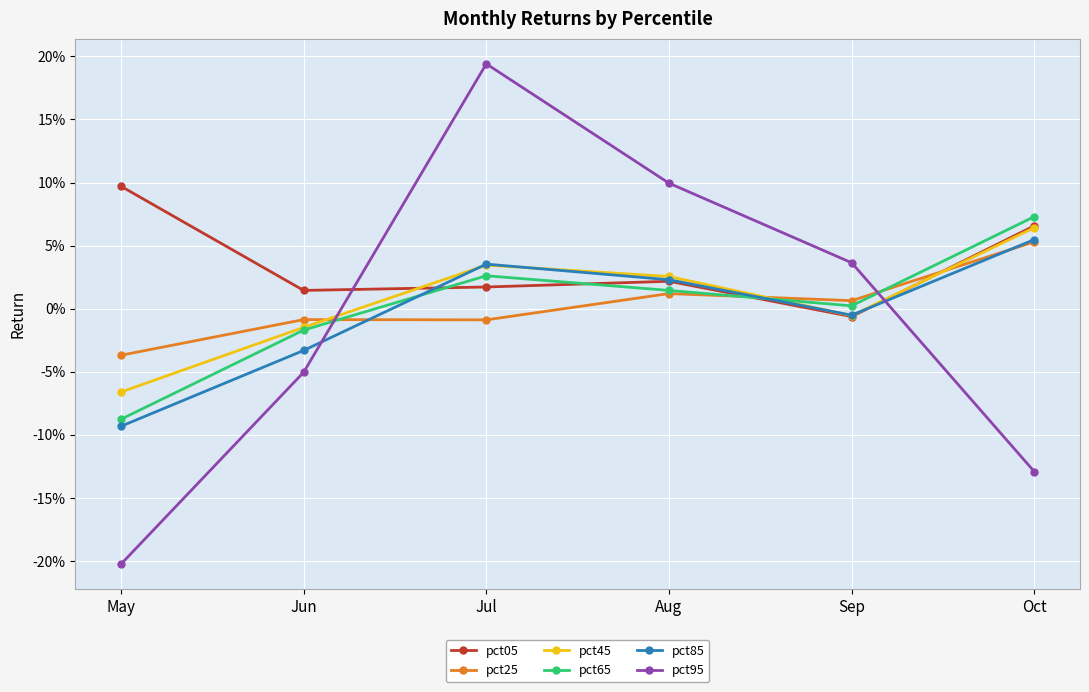

Does the chart display data point markers on the line(s)?

Yes